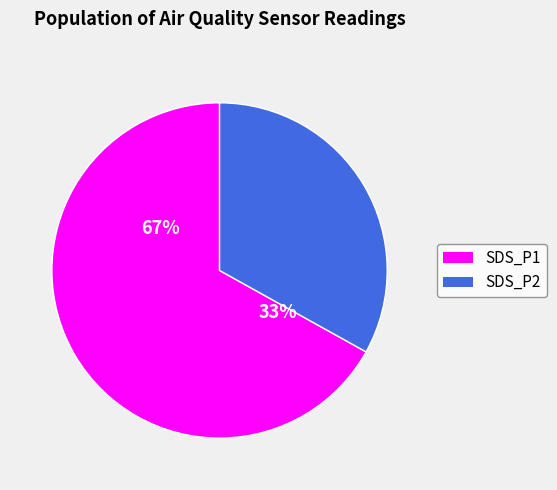

Does SDS_P2 represent more than half of the total?

No